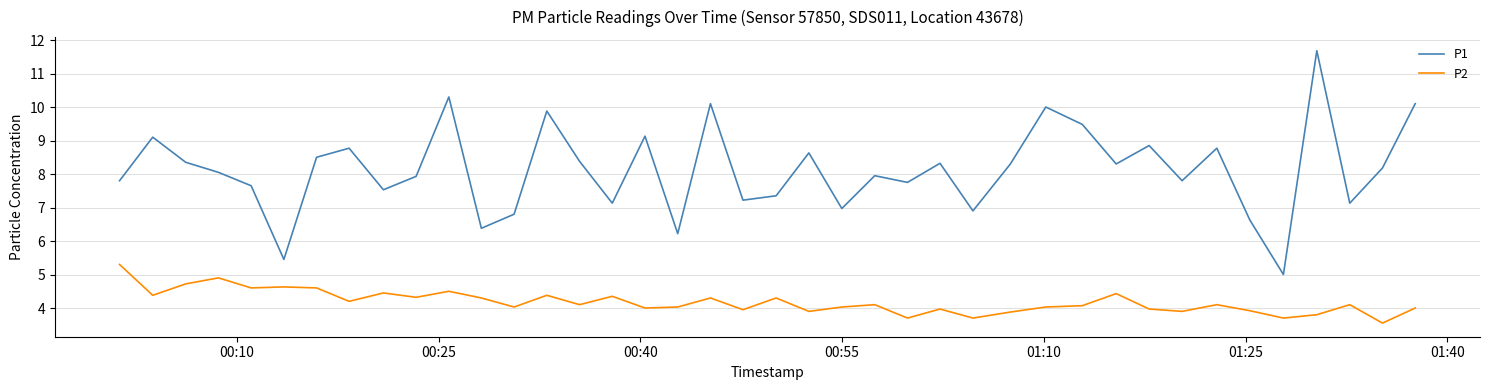

True or false: P2 and P1 intersect in this chart.

False